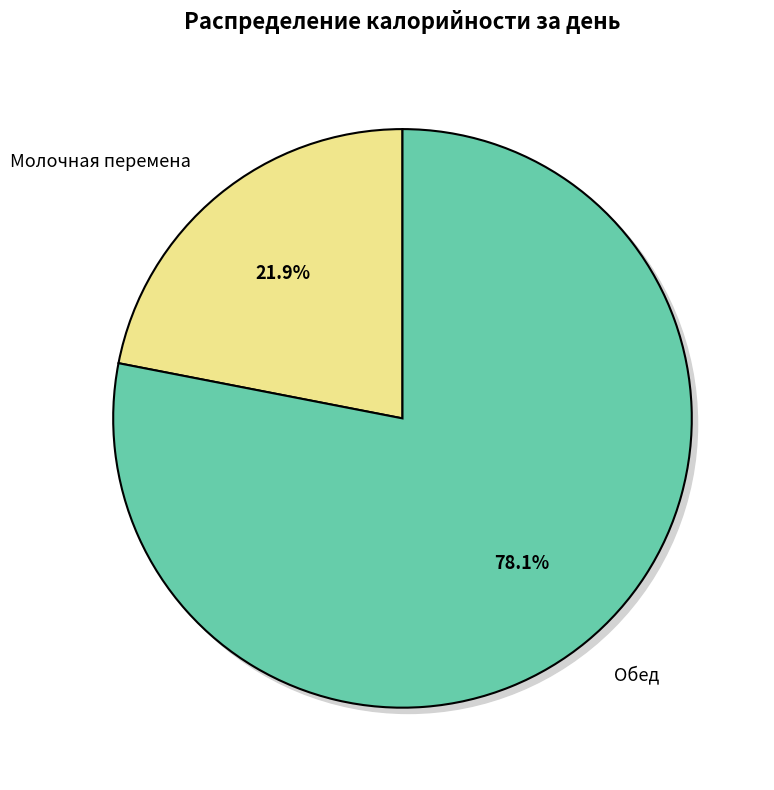

Which category has the biggest portion of the pie?

Обед